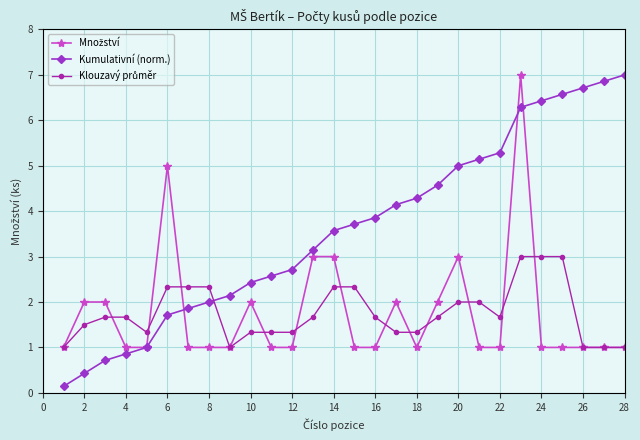

What is the maximum value shown in the chart?

7.0